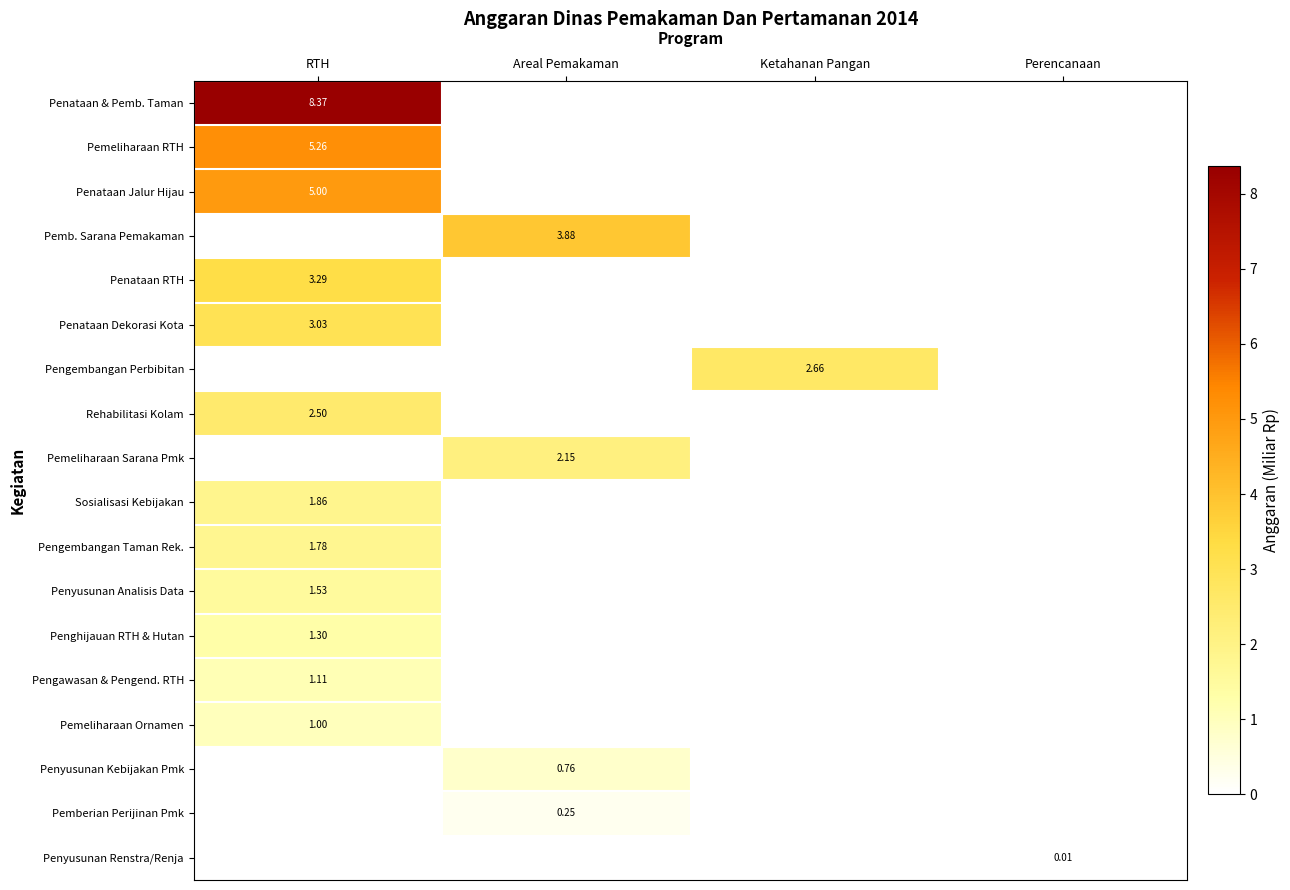

What is the sum of all Penghijauan RTH & Hutan values?

1.3